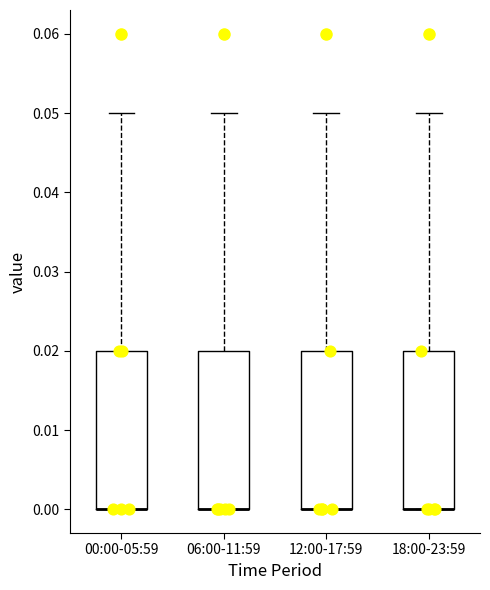

Reading left to right, transcribe this box plot: for each box, give where its median line is, the range the box spans, and where its two whiskers end, as read against the y-axis. The values are not printed on the chart, so give them approximately, as read against the axis.

00:00-05:59: median 0.00 (drawn on the box's lower edge), box 0.00 to 0.02, whiskers 0.00 to 0.05
06:00-11:59: median 0.00 (drawn on the box's lower edge), box 0.00 to 0.02, whiskers 0.00 to 0.05
12:00-17:59: median 0.00 (drawn on the box's lower edge), box 0.00 to 0.02, whiskers 0.00 to 0.05
18:00-23:59: median 0.00 (drawn on the box's lower edge), box 0.00 to 0.02, whiskers 0.00 to 0.05